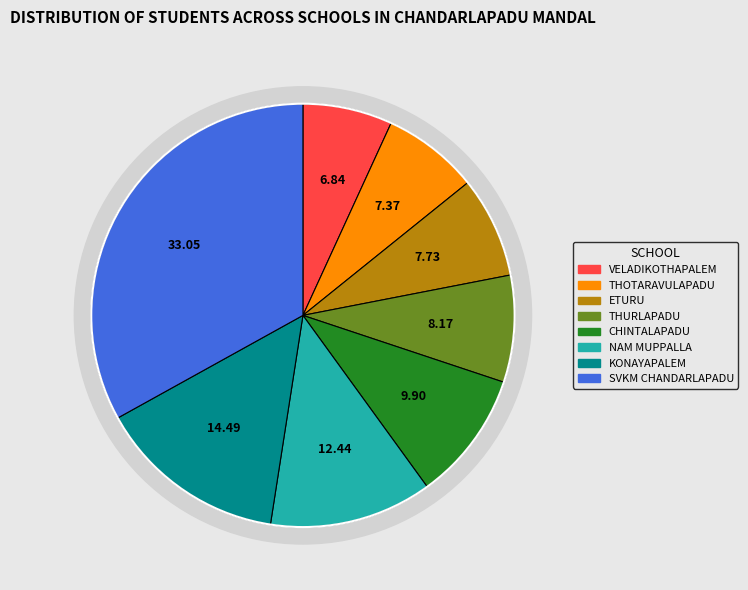

What percentage is the NAM ZPHS MUPPALLA slice, to the nearest percent?

12%